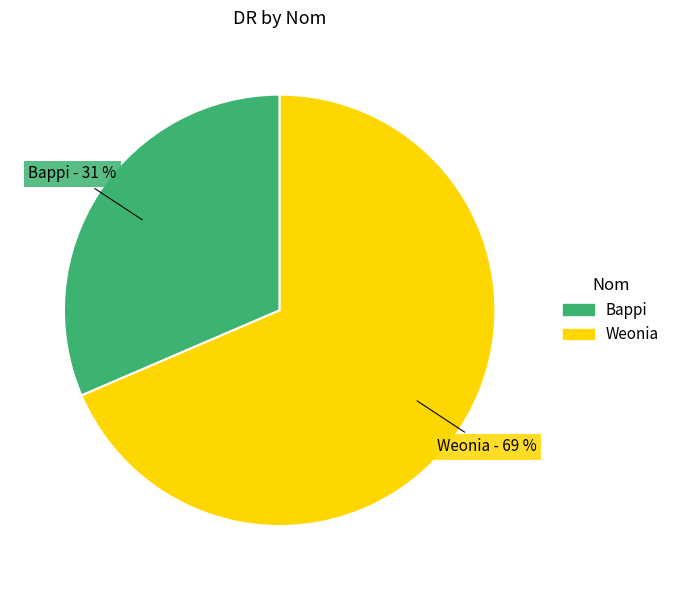

Which category has the biggest portion of the pie?

Weonia